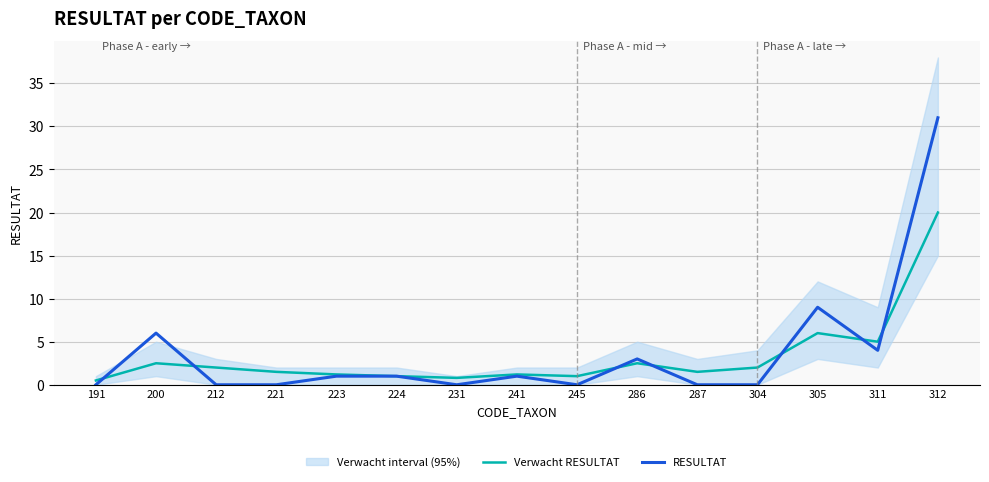

At which category is the sum across all series the highest?

312